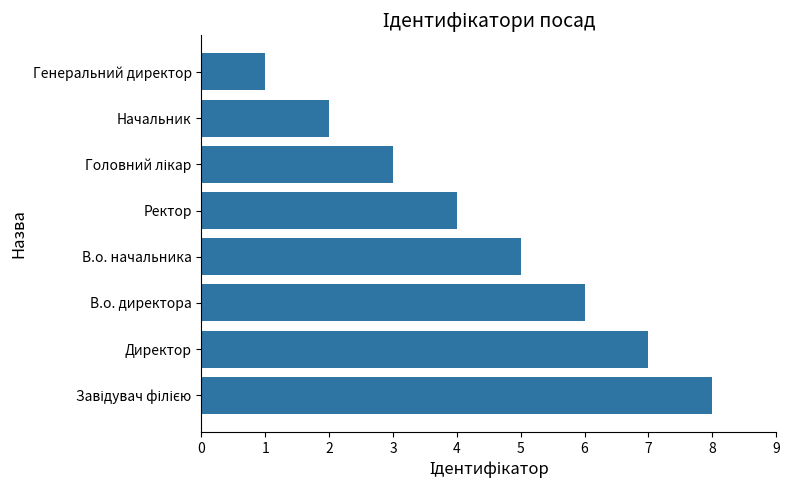

What is the change in value from Директор to Генеральний директор?

-6